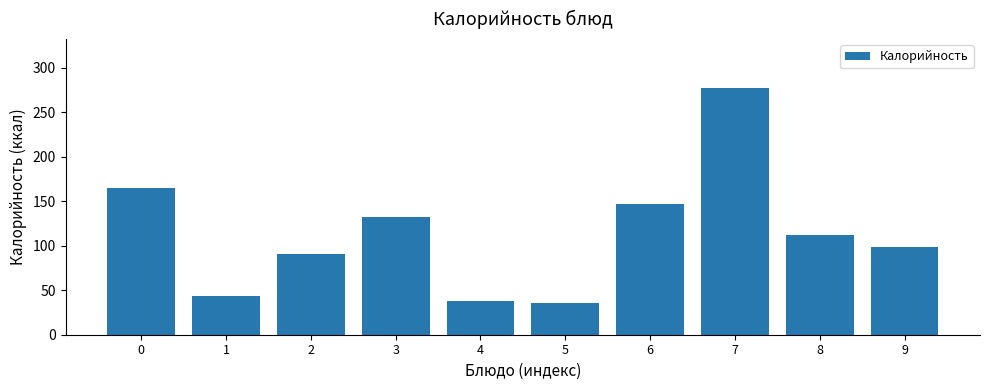

What is the average value?

114